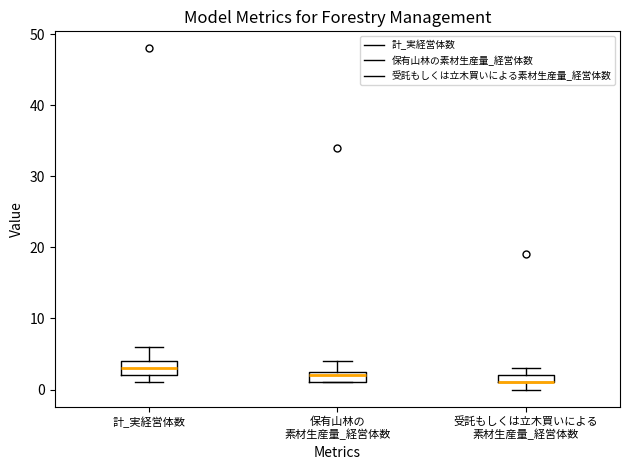

Where does the upper whisker of the box for 保有山林の 素材生産量_経営体数 end on the y-axis? The values are not printed on the chart, so give them approximately, as read against the axis.

4